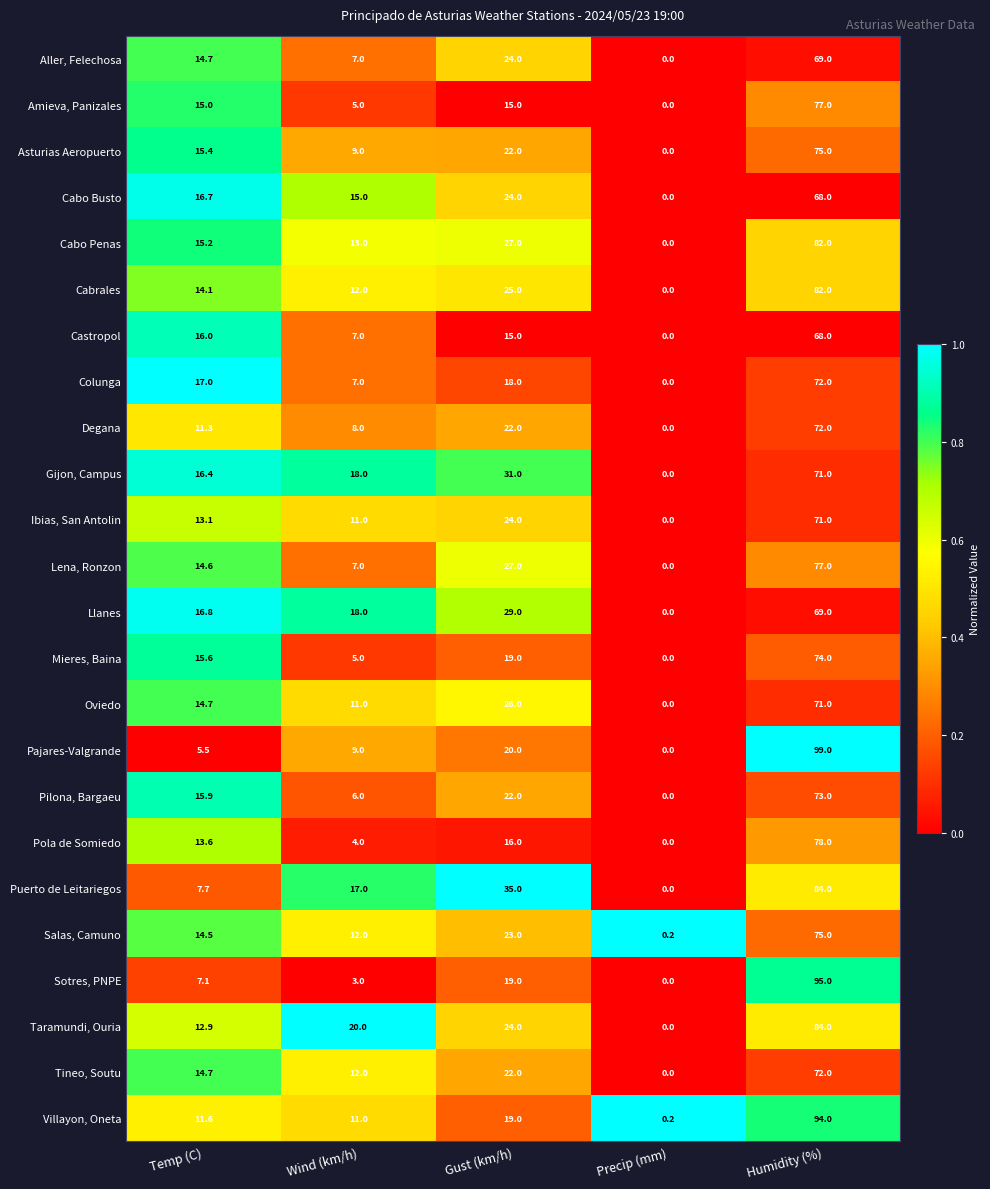

What is the maximum value shown in the chart?

99.0